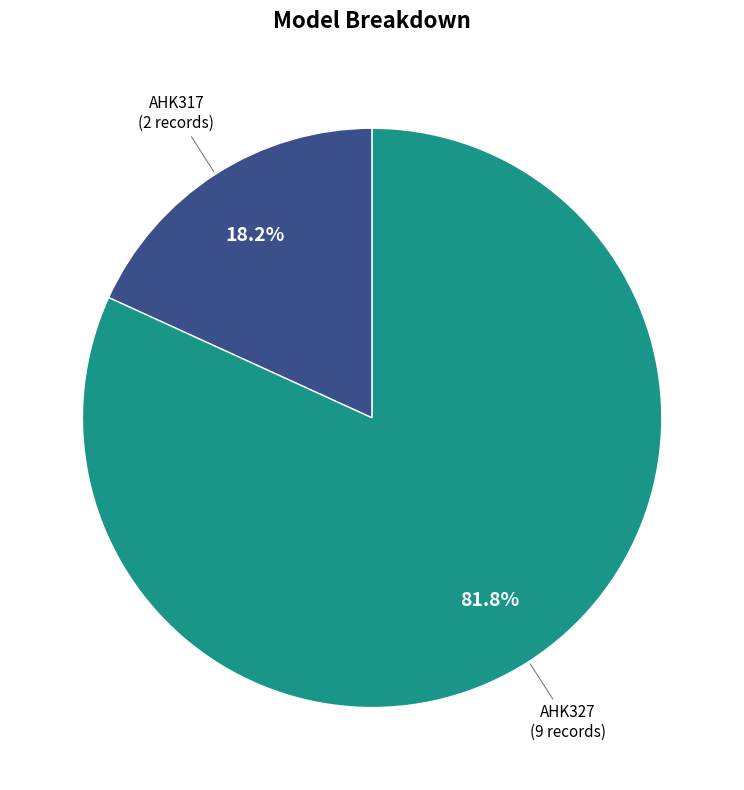

Does any single category account for the majority?

Yes